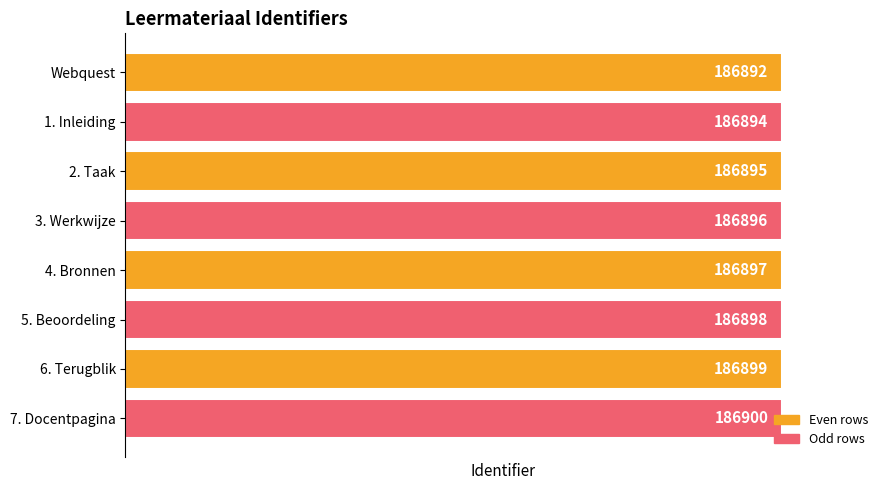

Is it true that the value at 7. Docentpagina is 304419?

False